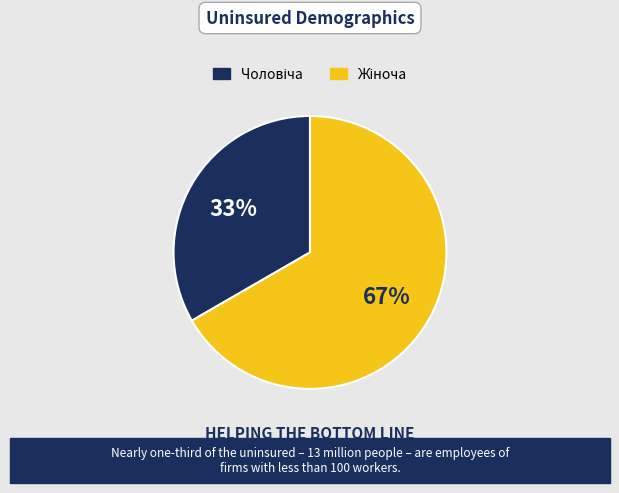

Does any single category account for the majority?

Yes